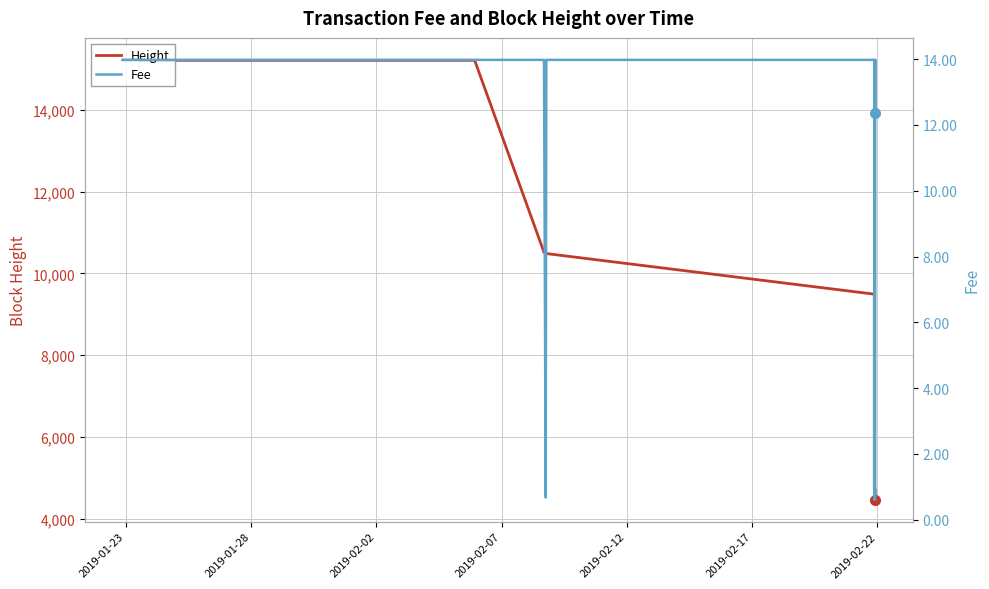

Which series has the largest range (max minus min)?

Height